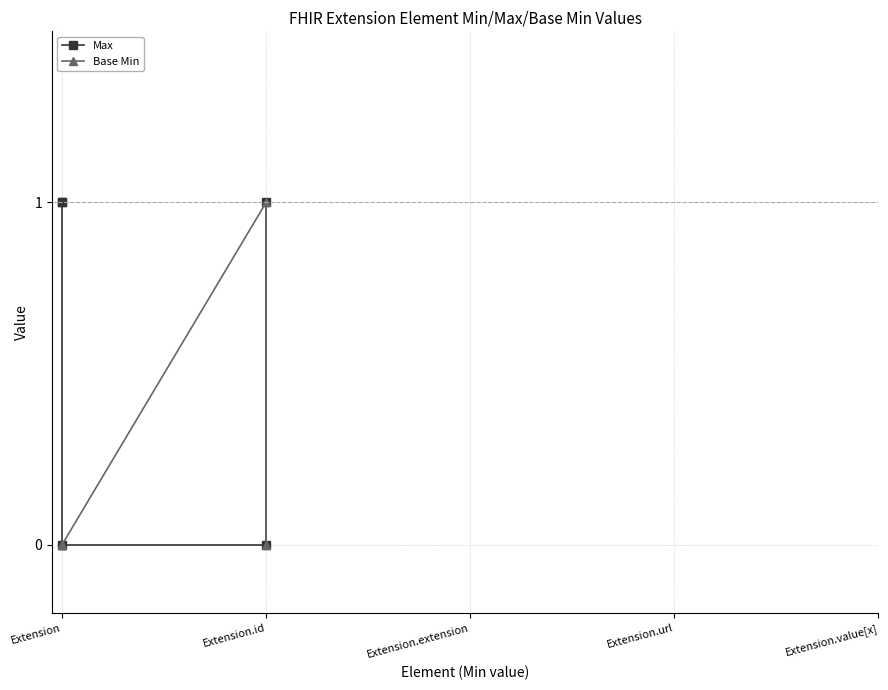

Which category has the lowest value in the Base Min series?

Extension